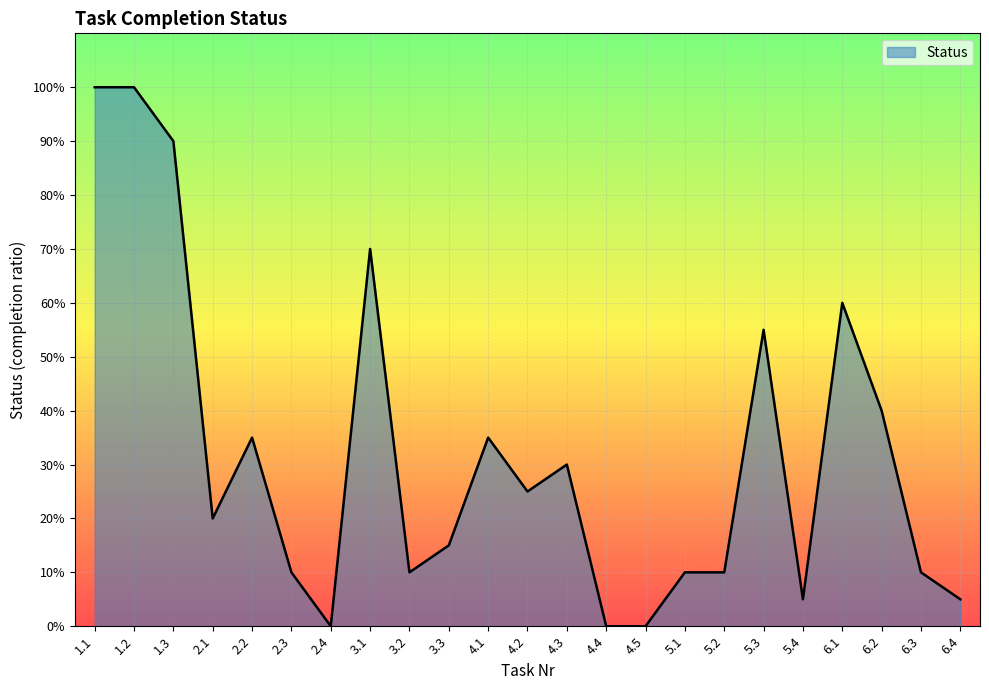

Does the chart have visible grid lines?

Yes